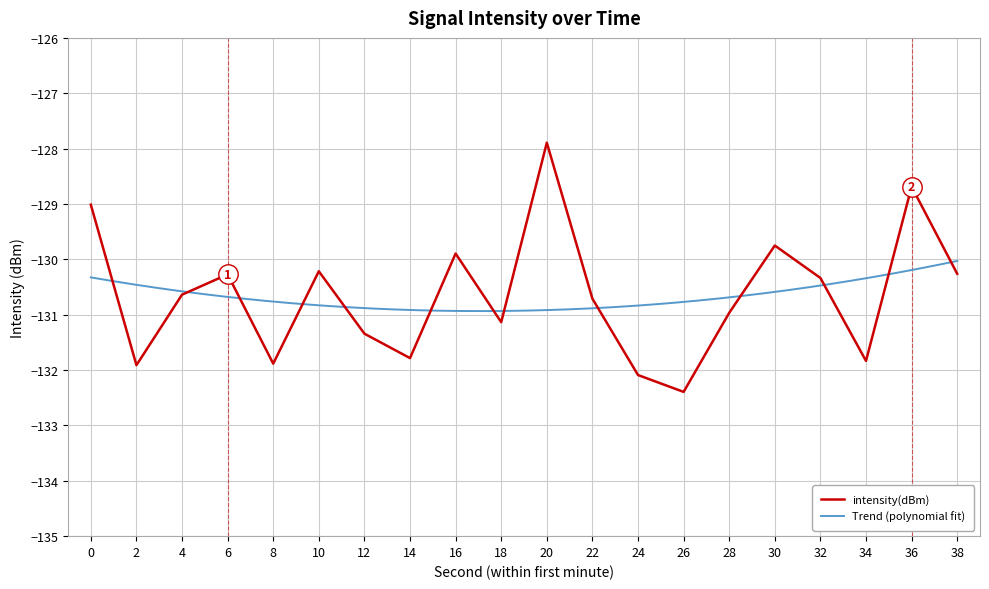

The value of intensity(dBm) at 10 is -65.7. True or false?

False